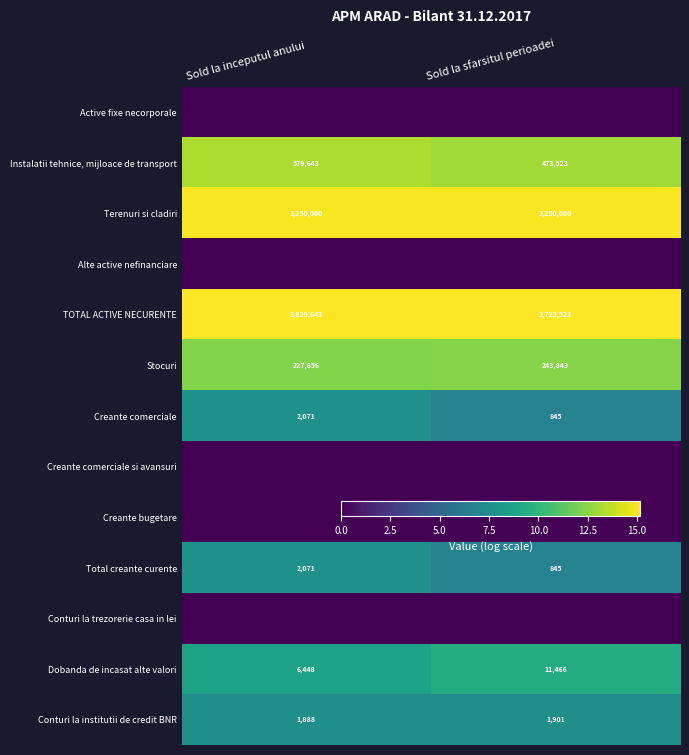

Which category has the lowest value in the Instalatii tehnice, mijloace de transport series?

Sold la sfarsitul perioadei